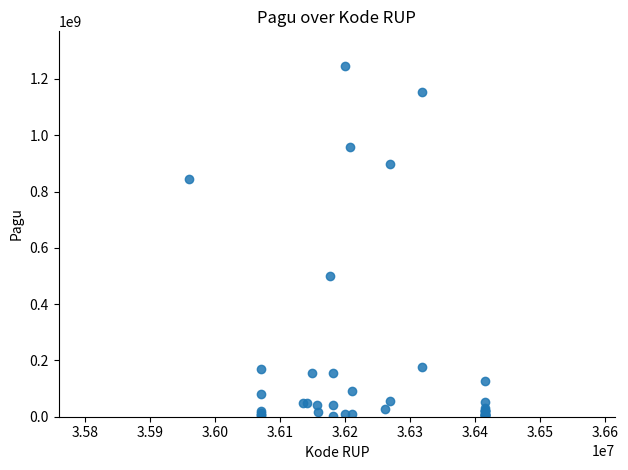

What Y value in the scatter plot is closest to 622840000?

499932000